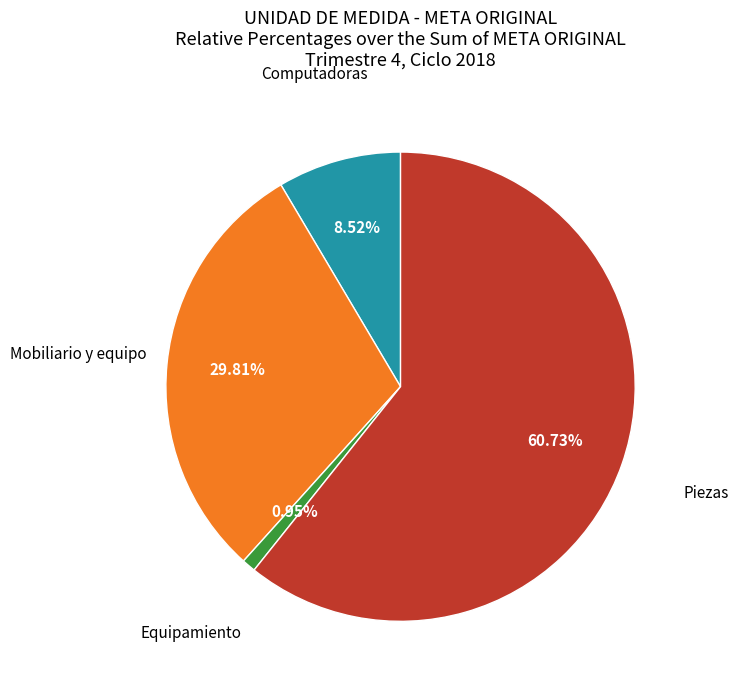

Is there a majority slice in this chart?

Yes